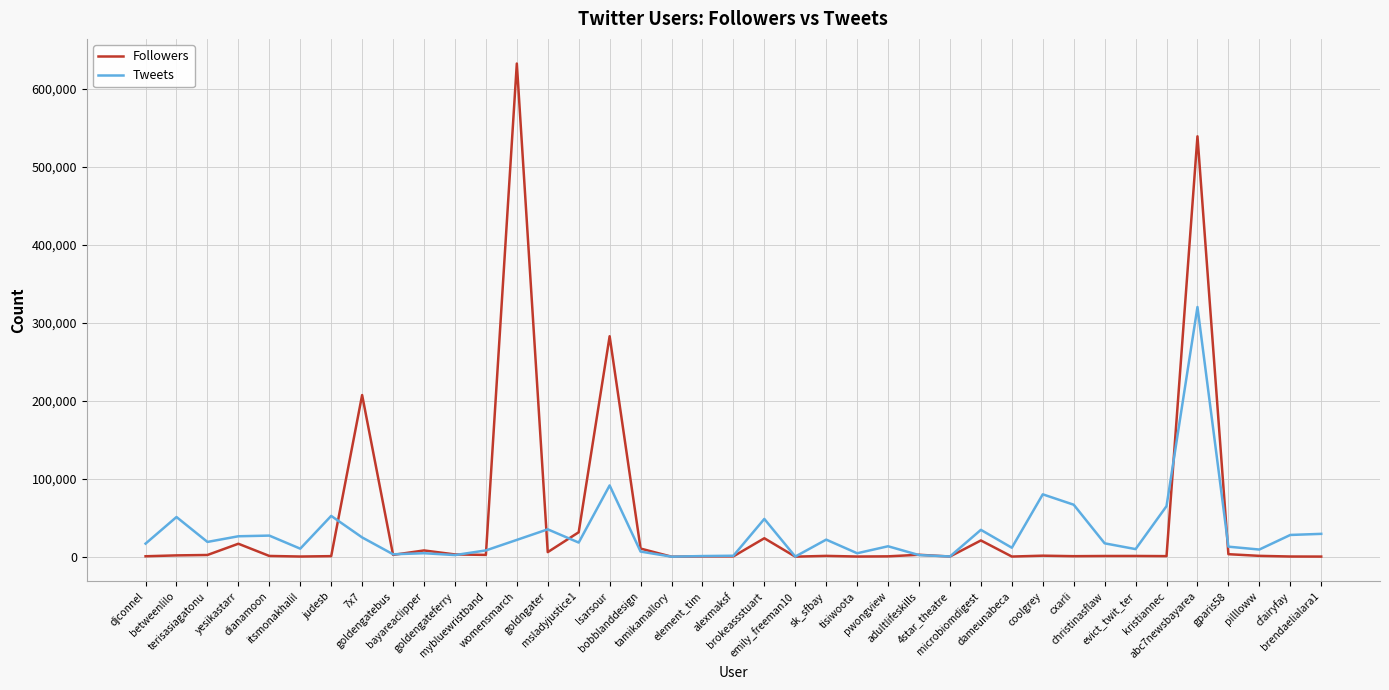

Which series has the widest spread of values?

Followers